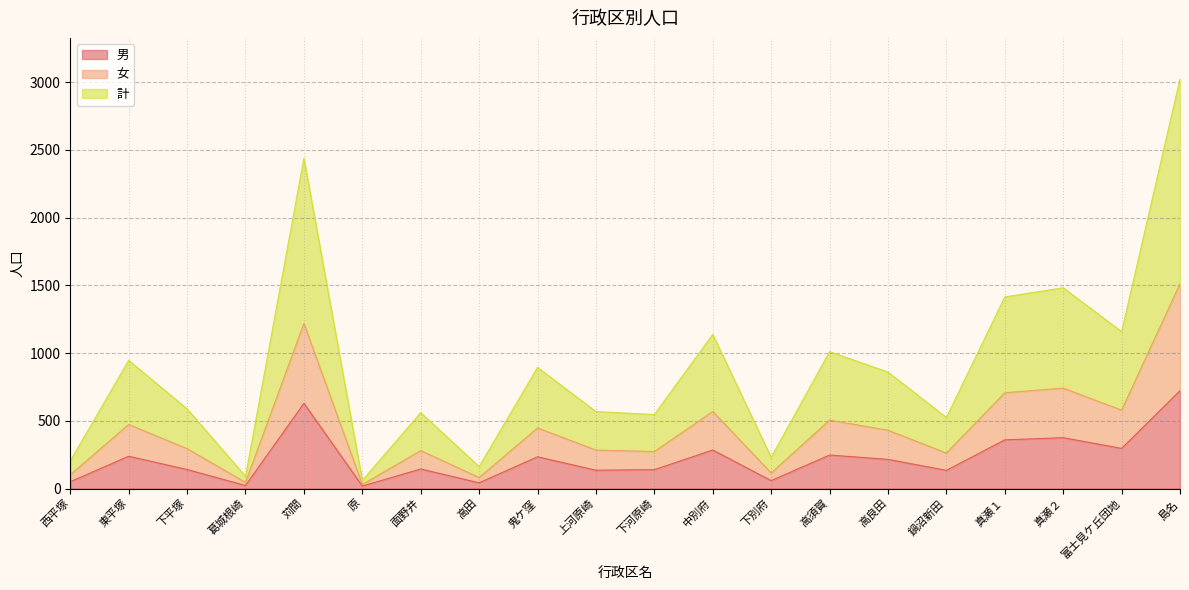

True or false: 女 and 男 cross at least once.

False